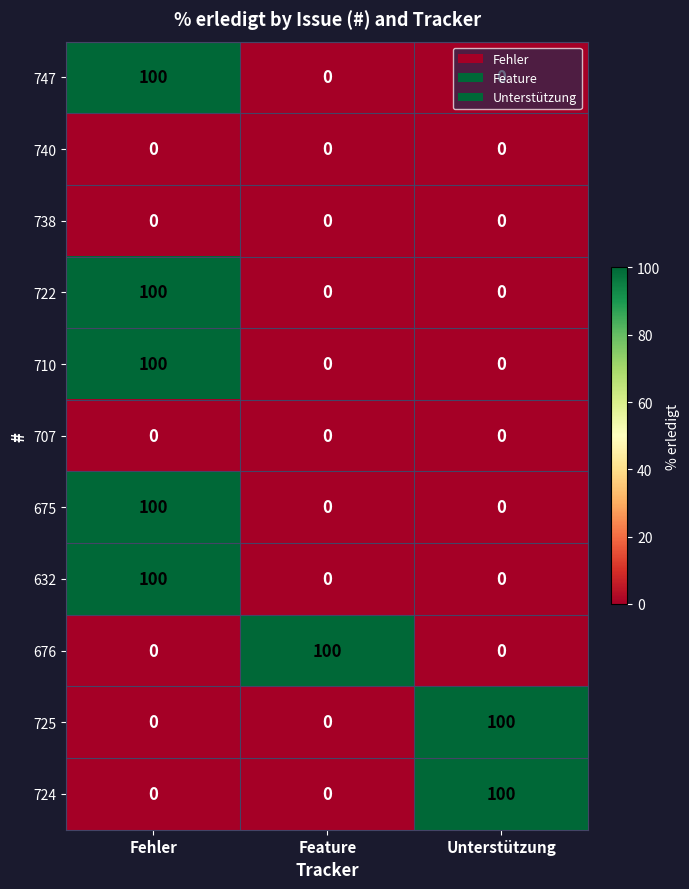

What is the spread (max minus min) of values at Unterstützung?

100